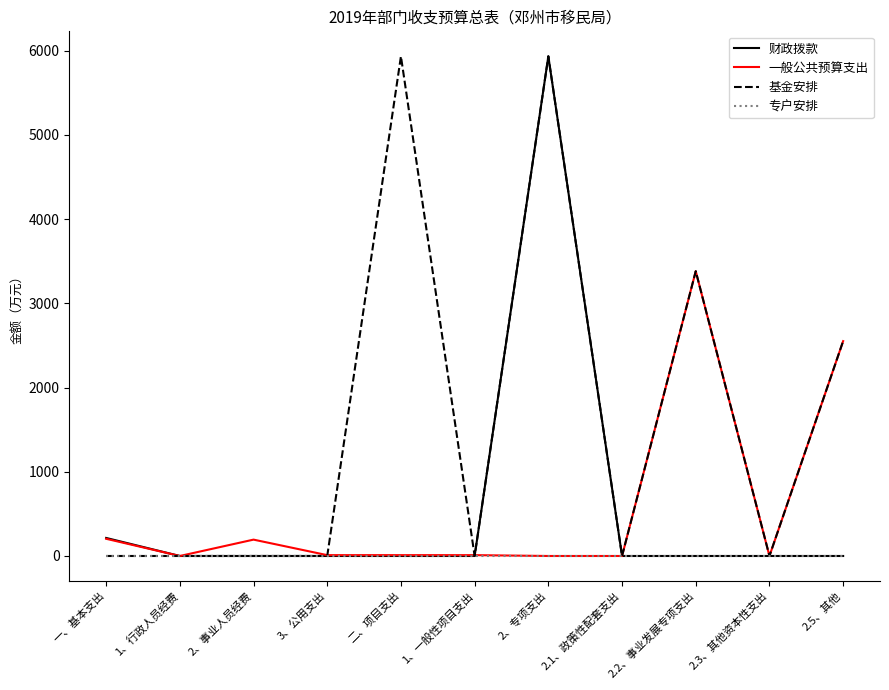

Which series changed the most between 2、事业人员经费 and 2.5、其他?

基金安排